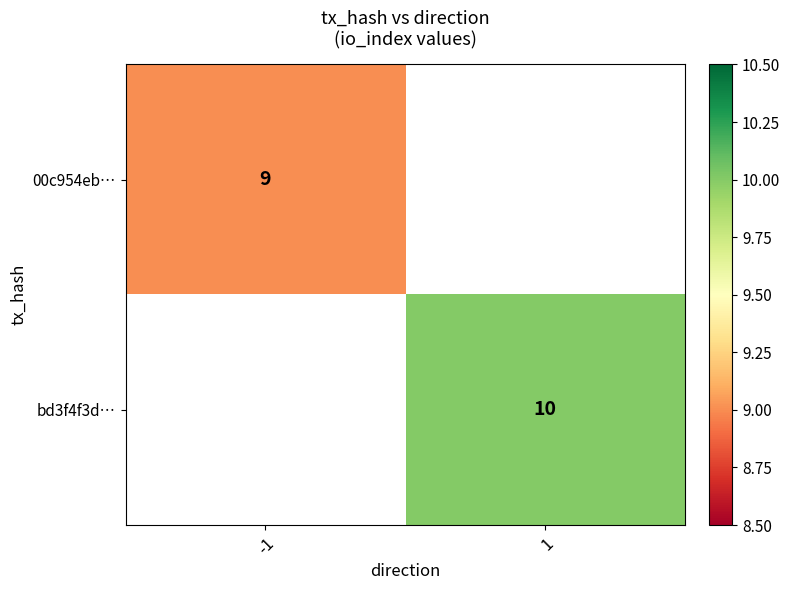

True or false: bd3f4f3d… has a value of 3 at 1.

False